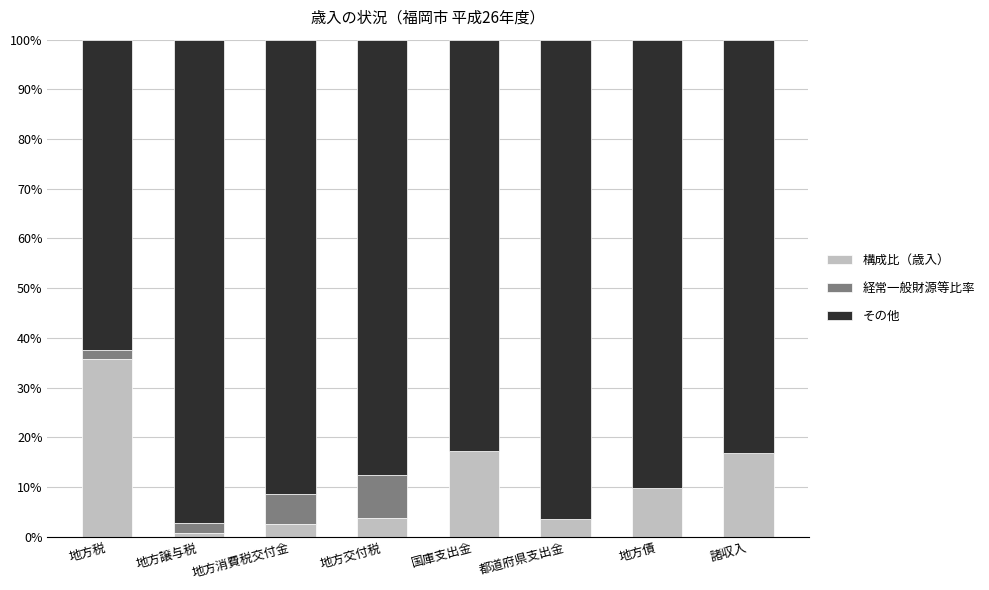

True or false: 構成比（歳入） has a value of 13.5 at 地方債.

False